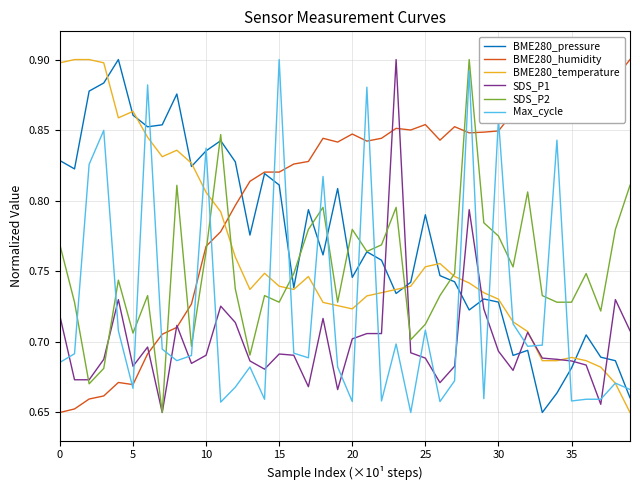

After their last crossing, which series has the higher values: BME280_temperature or SDS_P2?

SDS_P2